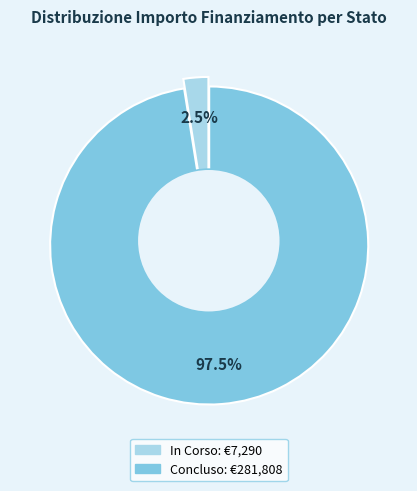

Is it true that 30 is 8% of the pie?

False